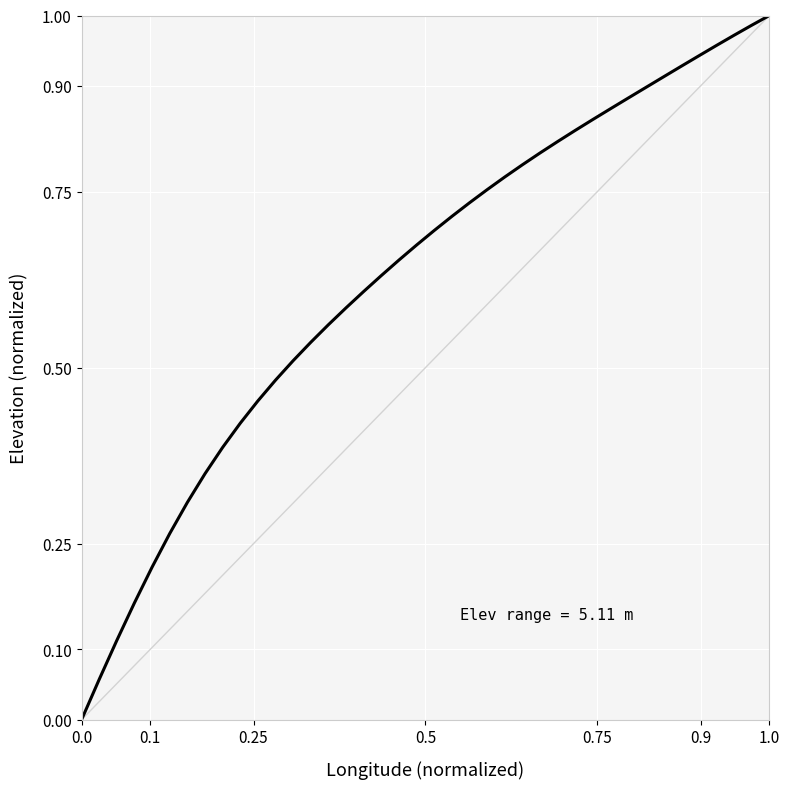

How many lines are shown in the chart?

1